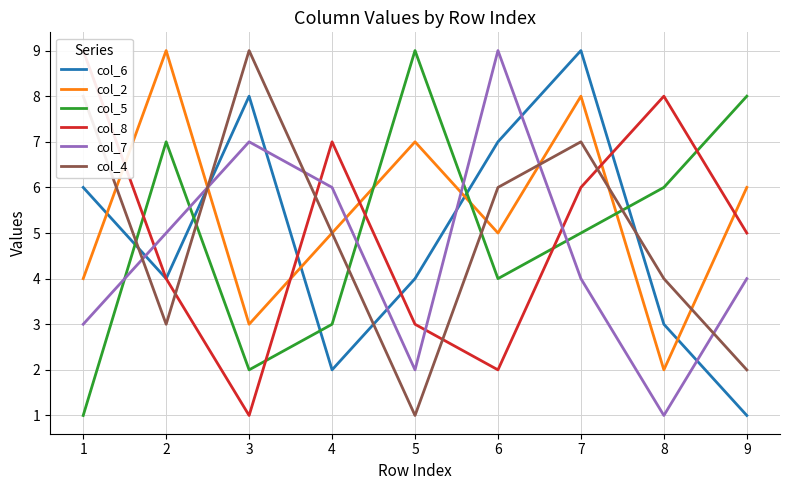

How many data points does each series have?

9